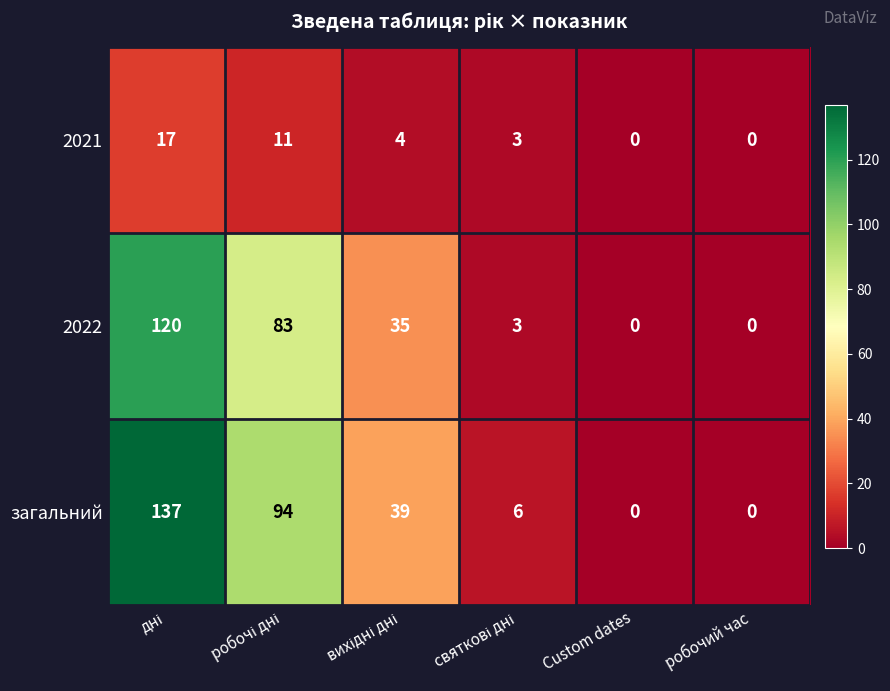

Which series has the widest spread of values?

загальний